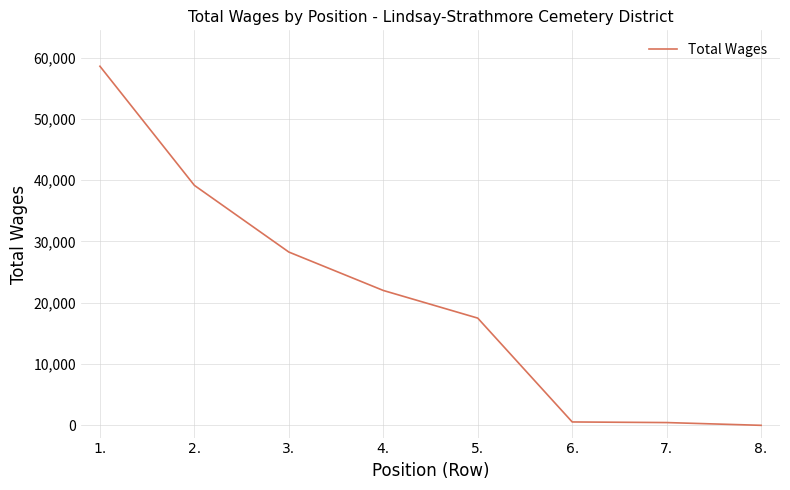

At which label is the value closest to 29293?

3.